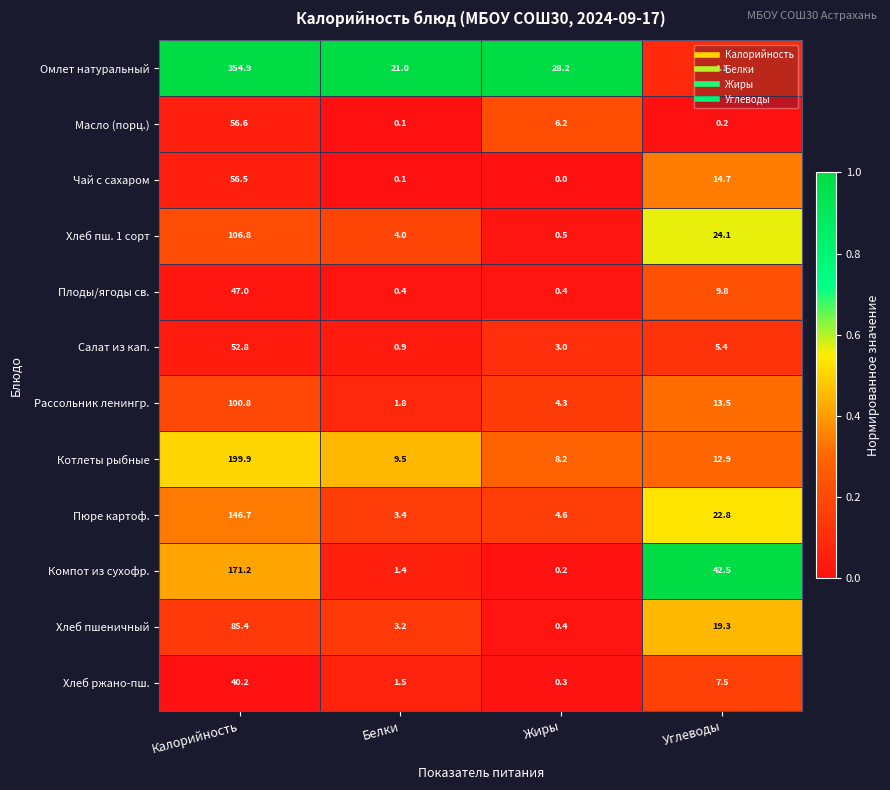

What is the spread (max minus min) of values at Калорийность?

314.7